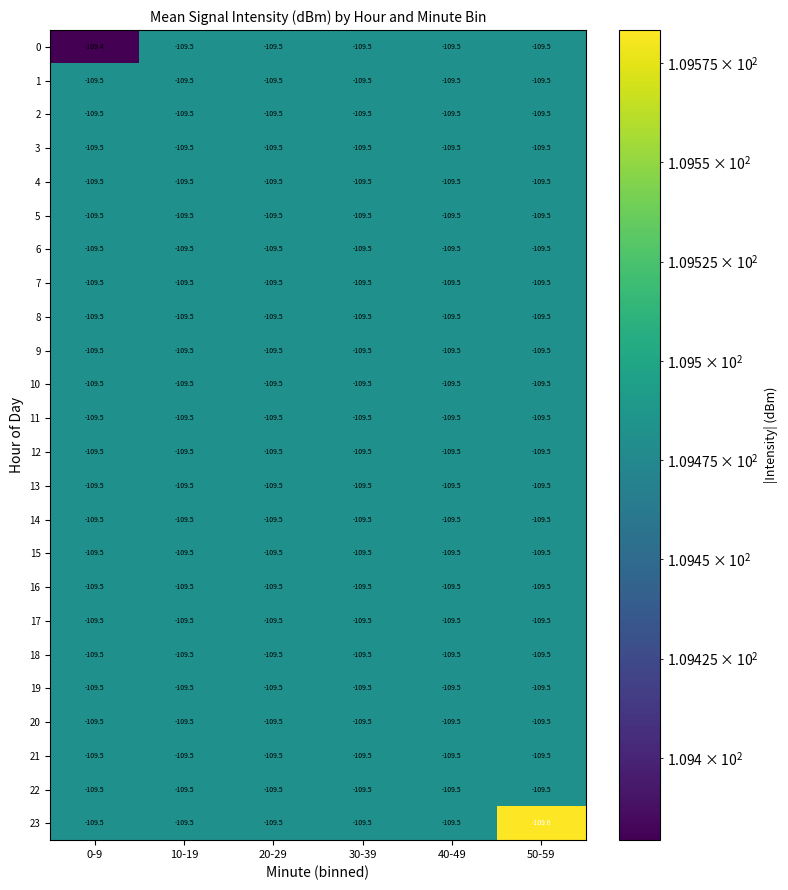

How many distinct data groups are displayed?

24